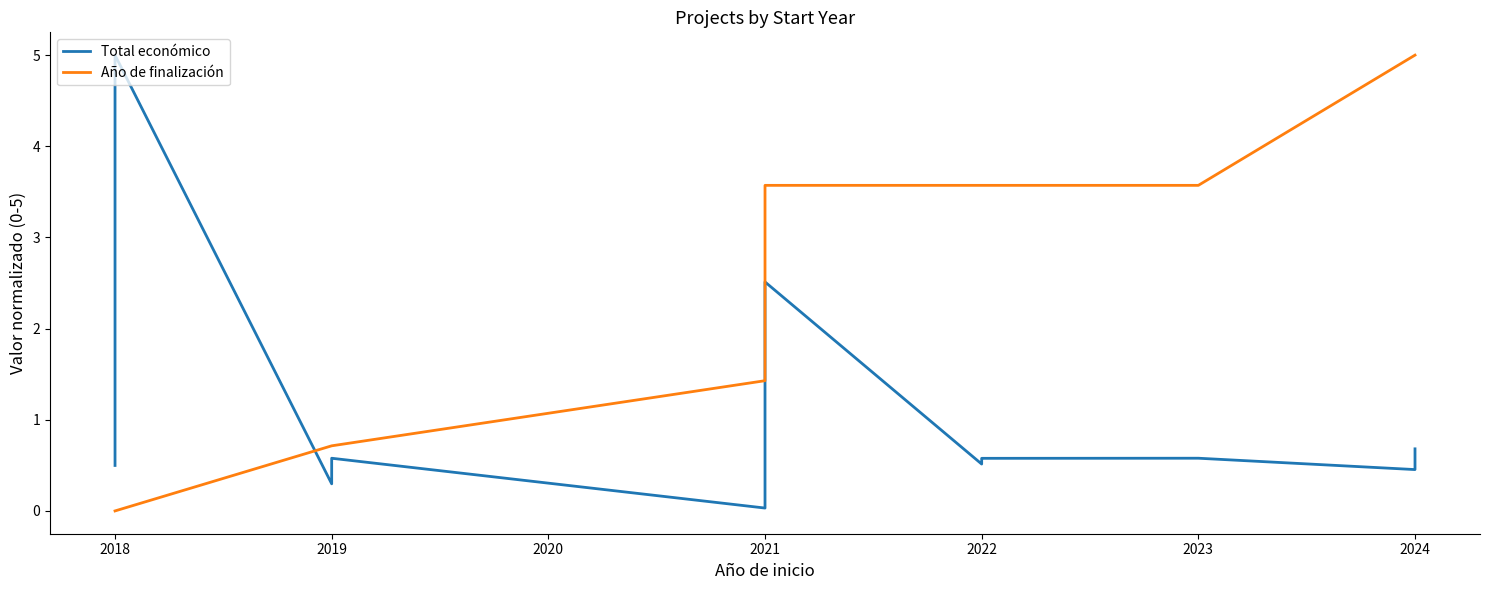

How many categories are shown in the chart?

17